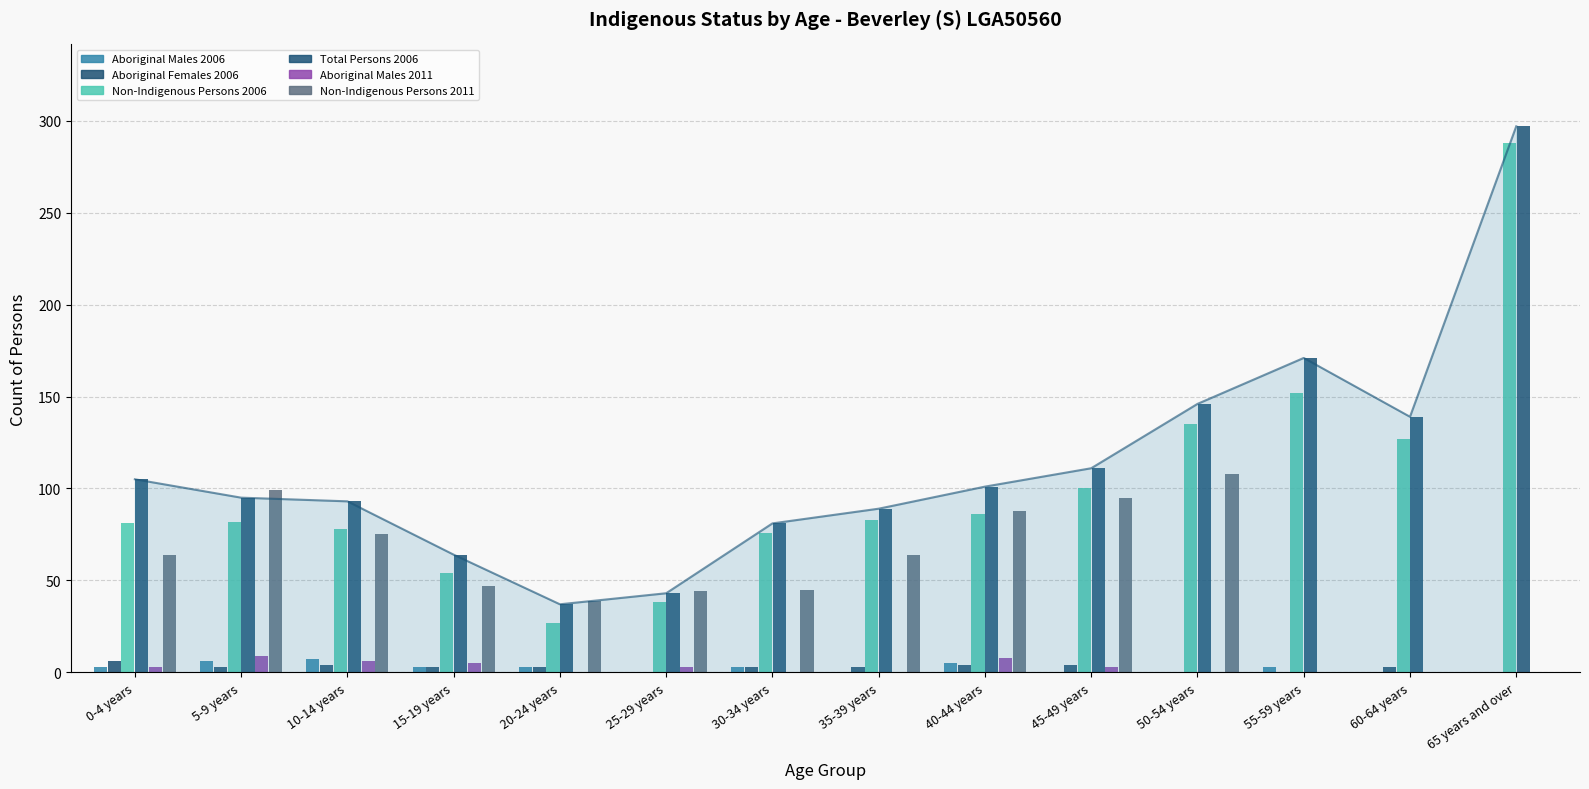

Which label corresponds to the smallest value in the chart?

25-29 years